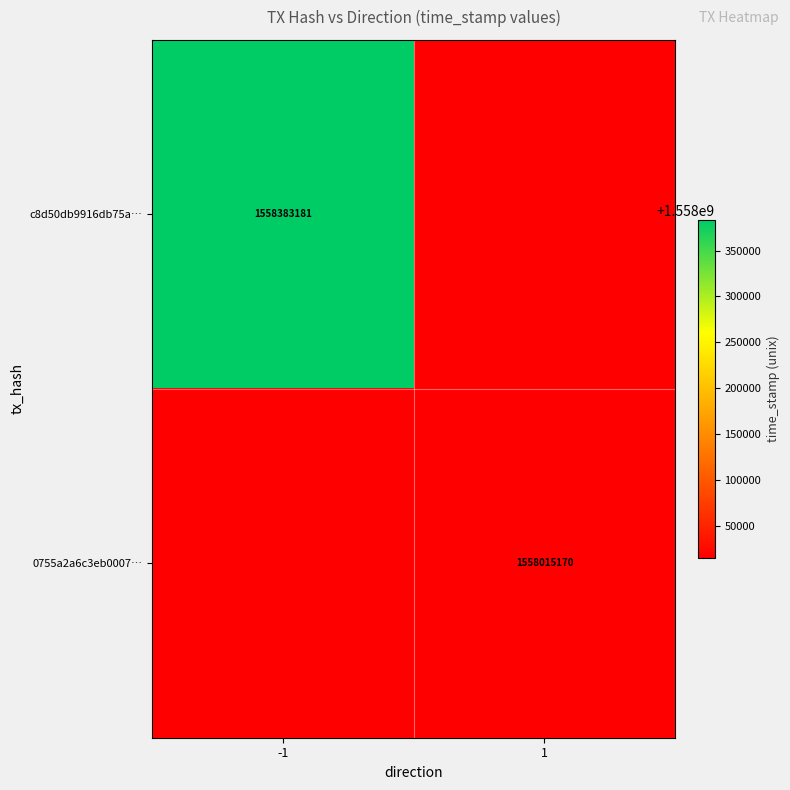

At how many categories does at least one series exceed 1558032715?

1